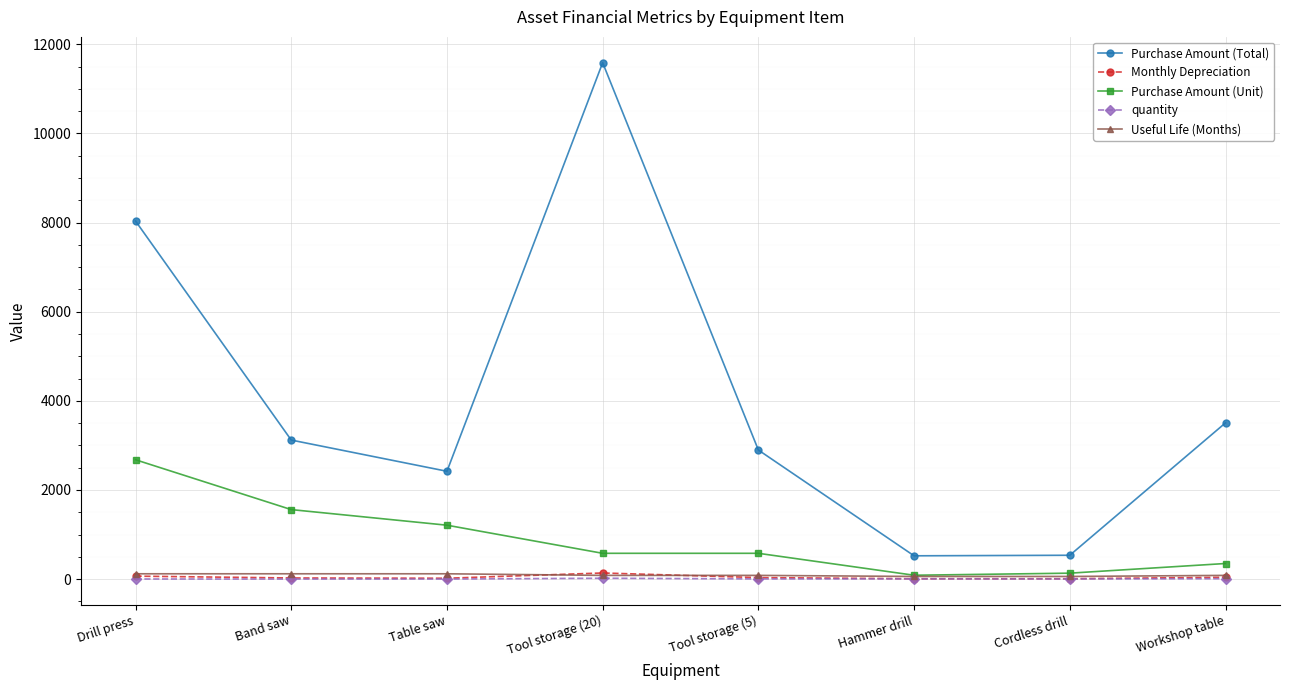

The value of Purchase Amount (Total) at Tool storage (20) is 11586.4. True or false?

True